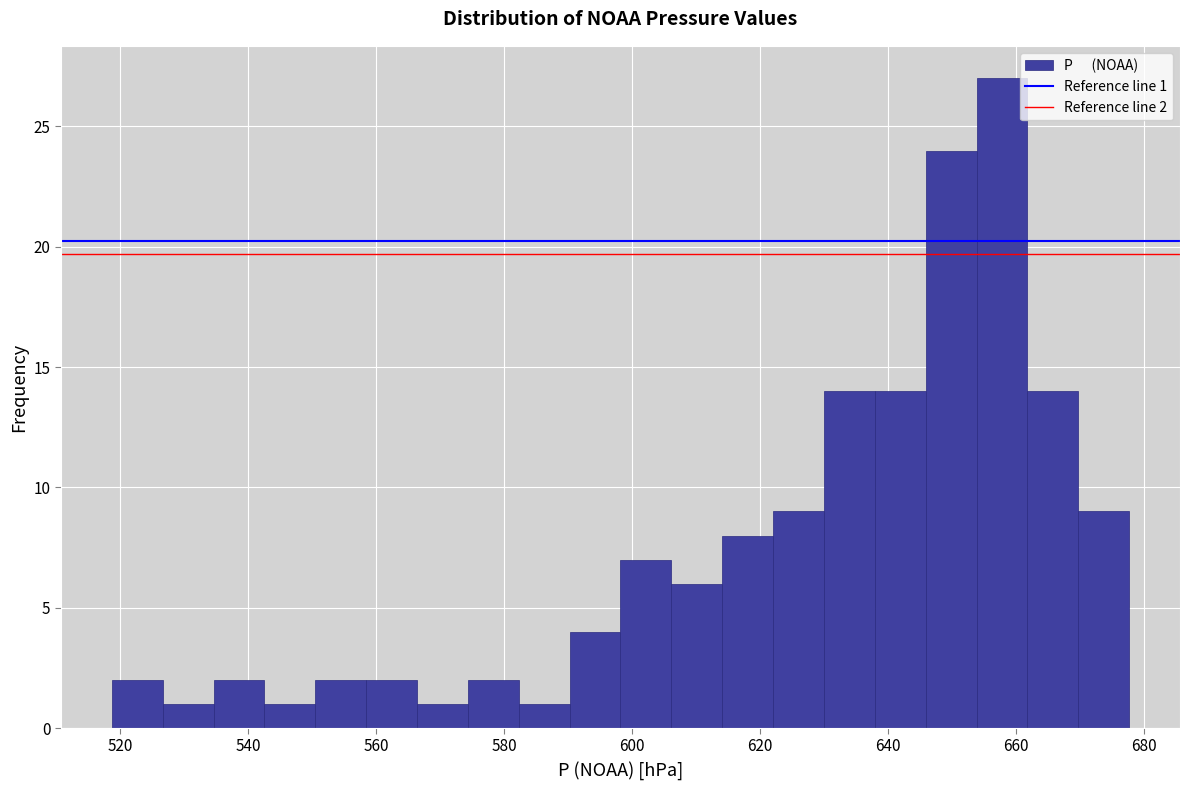

Read against the x-axis, roughly where is the centre of the tallest bar?

658